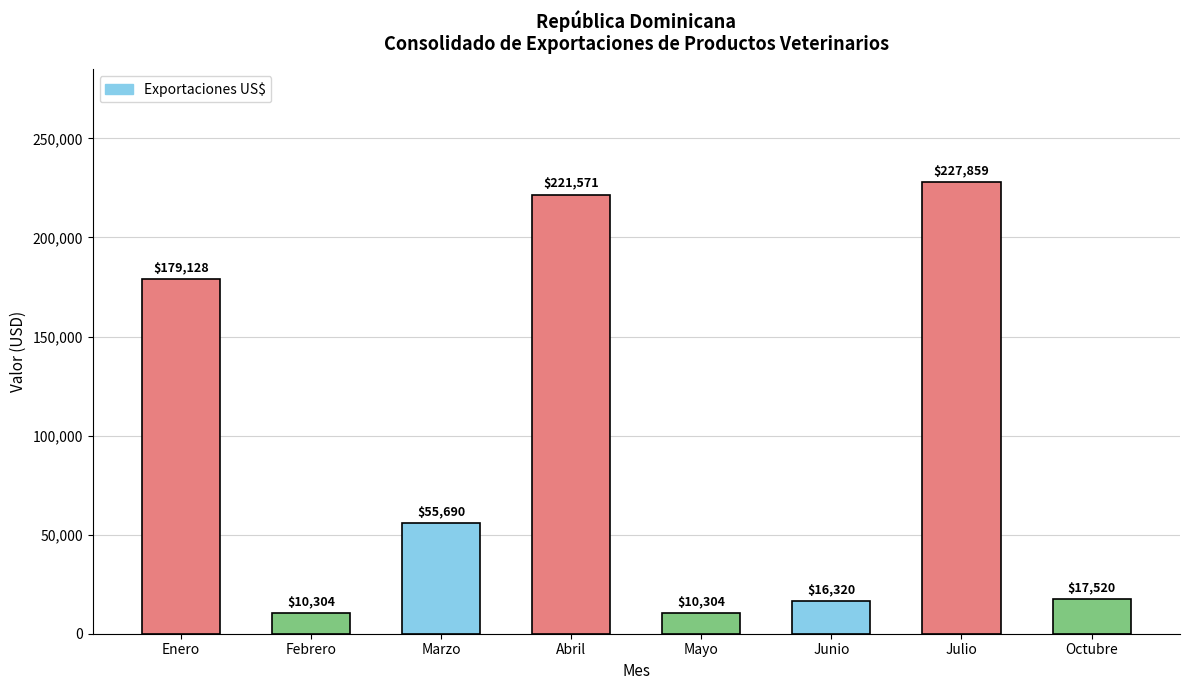

Does the chart contain any negative values?

No